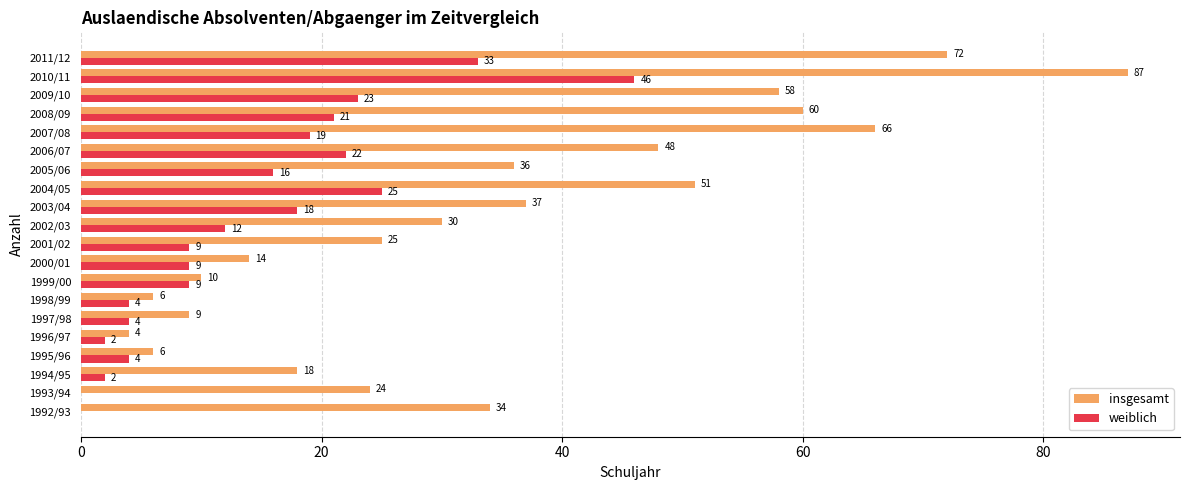

What is the maximum value for insgesamt?

87